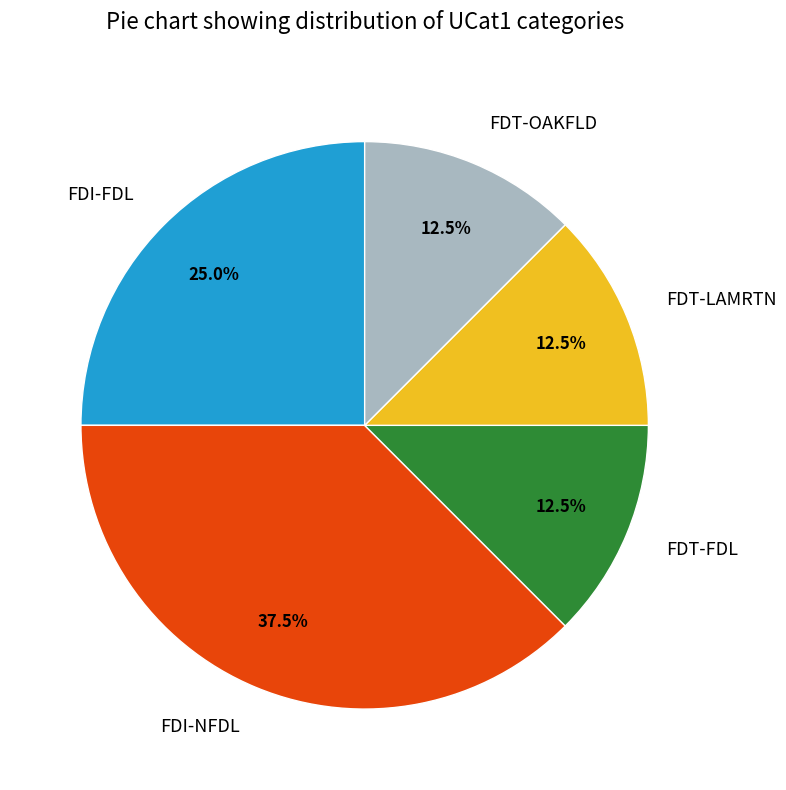

Count the number of slices in the pie.

5